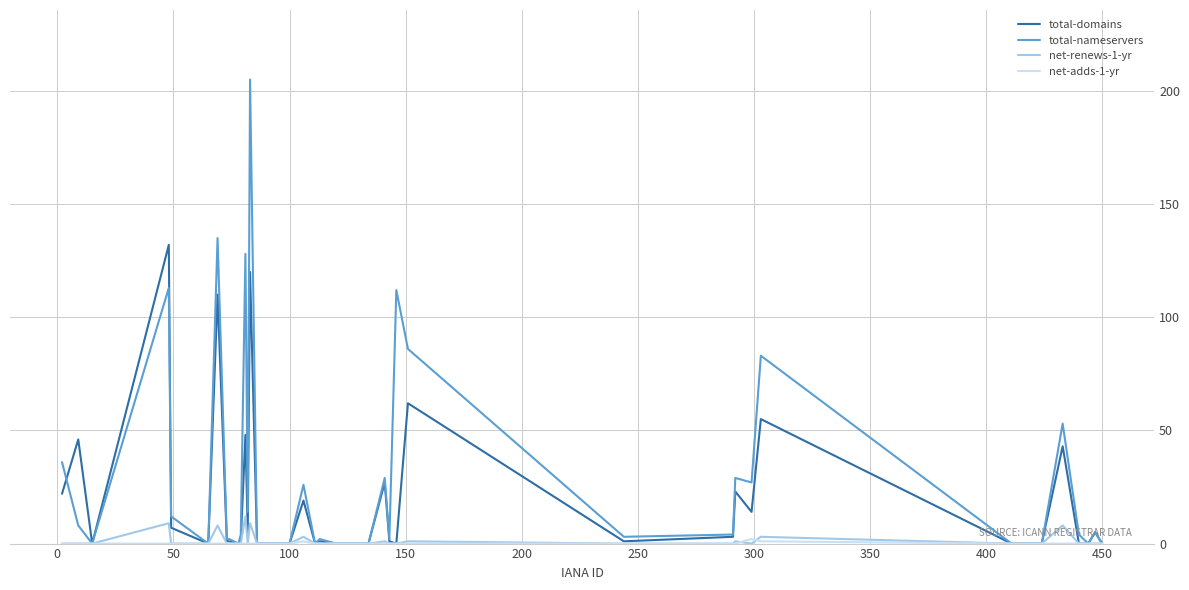

Which series has the widest spread of values?

total-nameservers